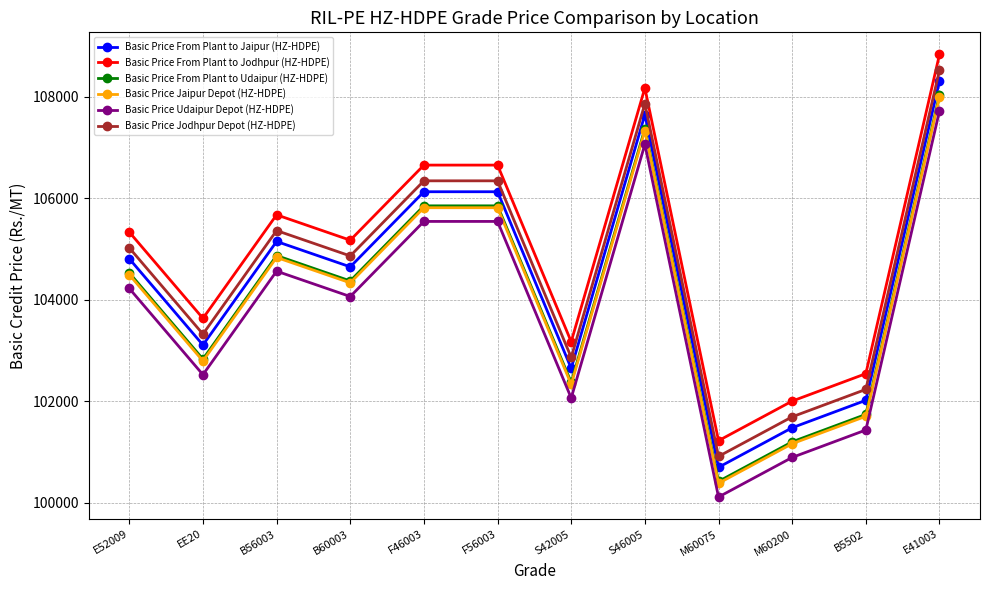

True or false: Basic Price From Plant to Jaipur (HZ-HDPE) has more than 0 points higher than both neighbors.

True